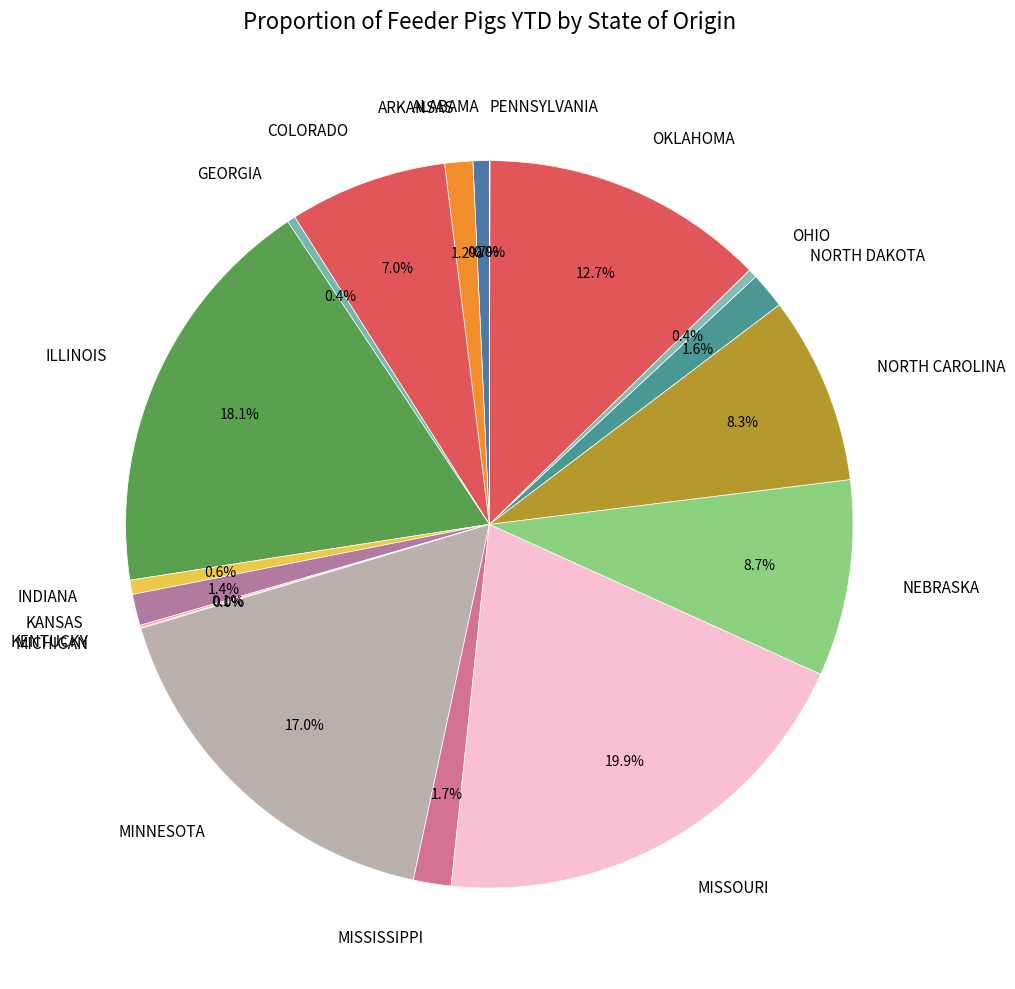

Which category has the biggest portion of the pie?

MISSOURI